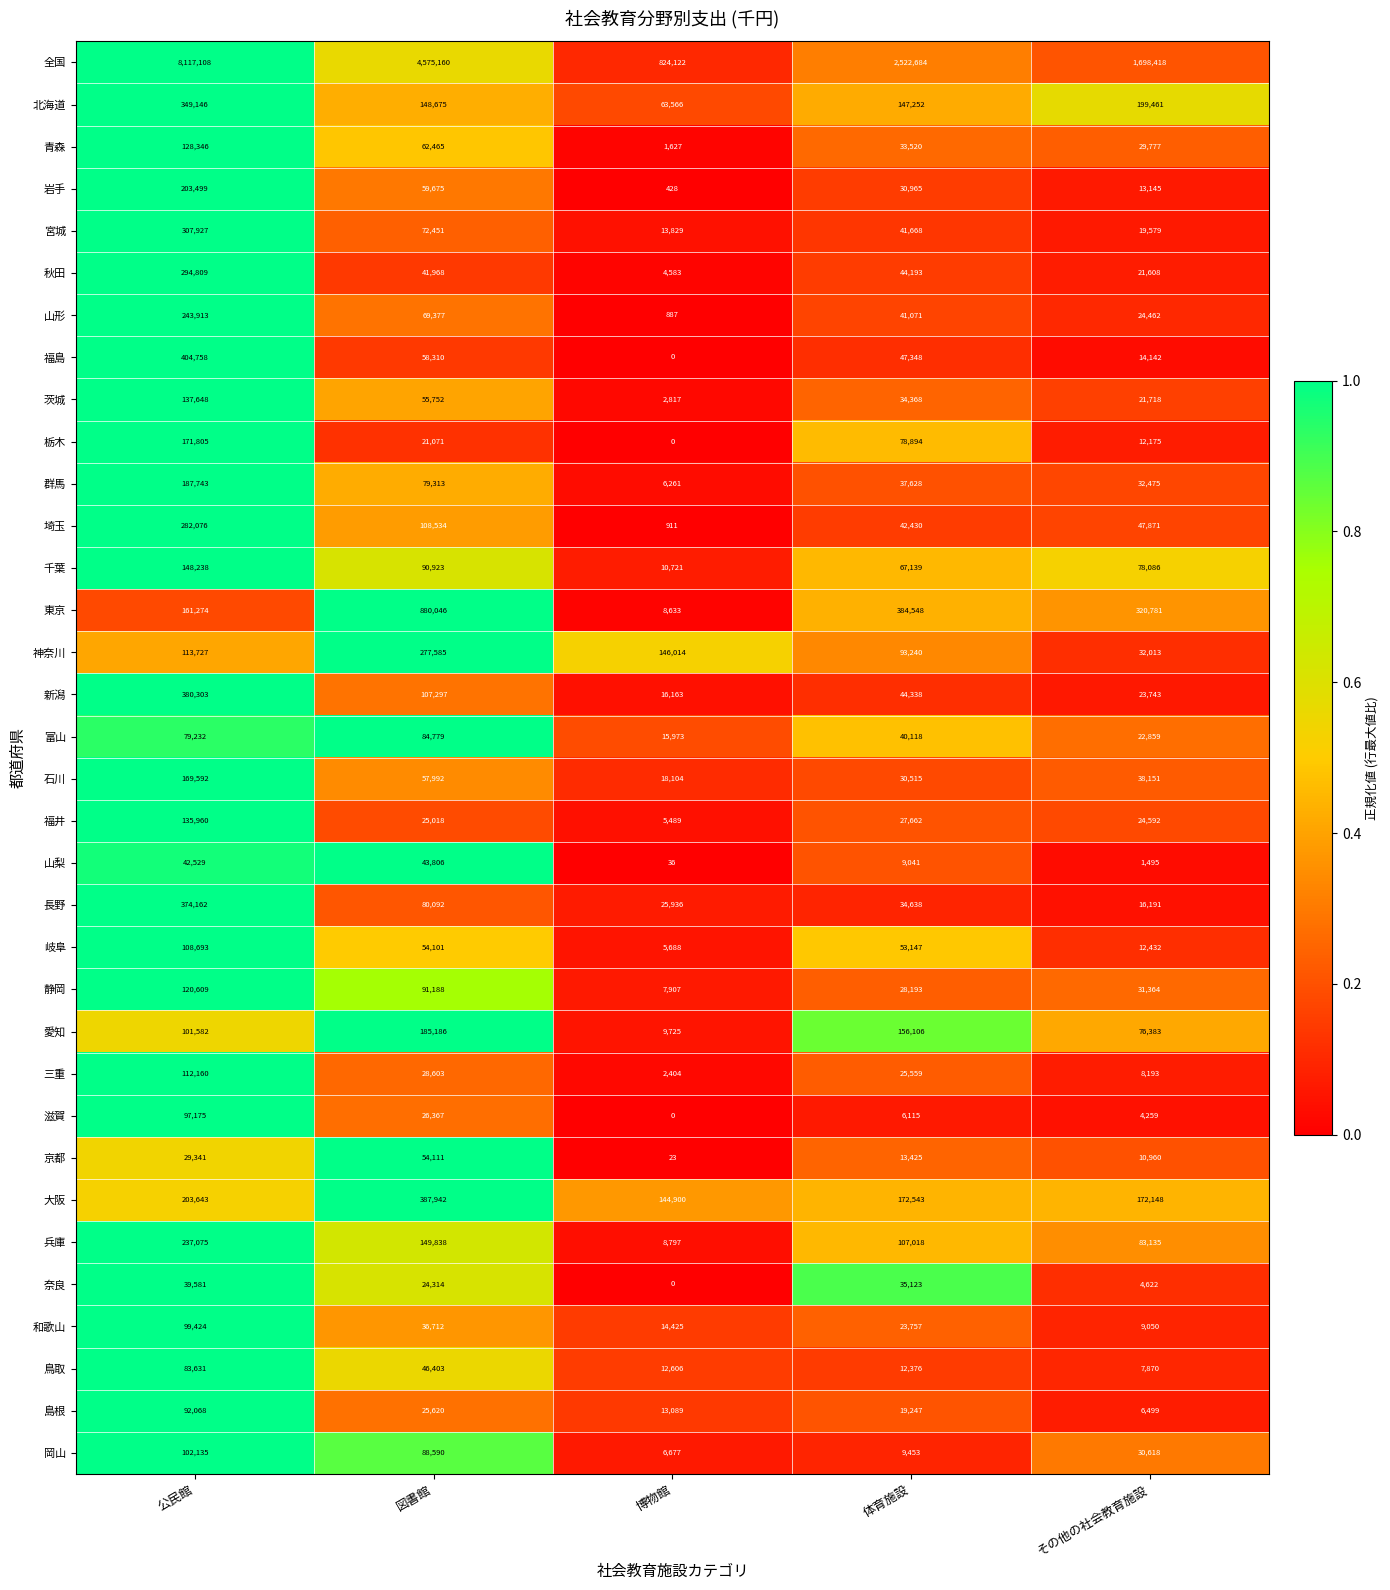

Which series has the largest total across all categories?

全国